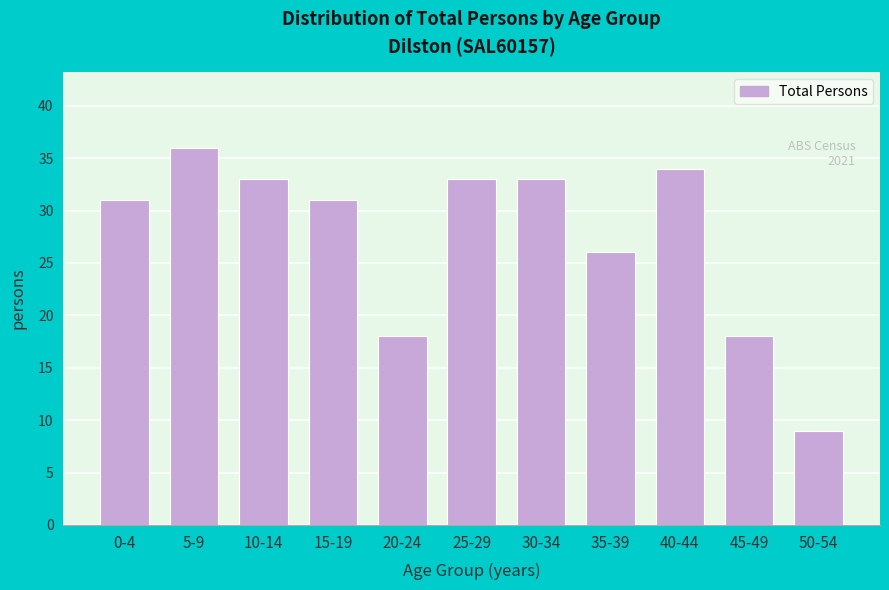

Reading left to right, extract all data points from this chart.

31	36	33	31	18	33	33	26	34	18	9